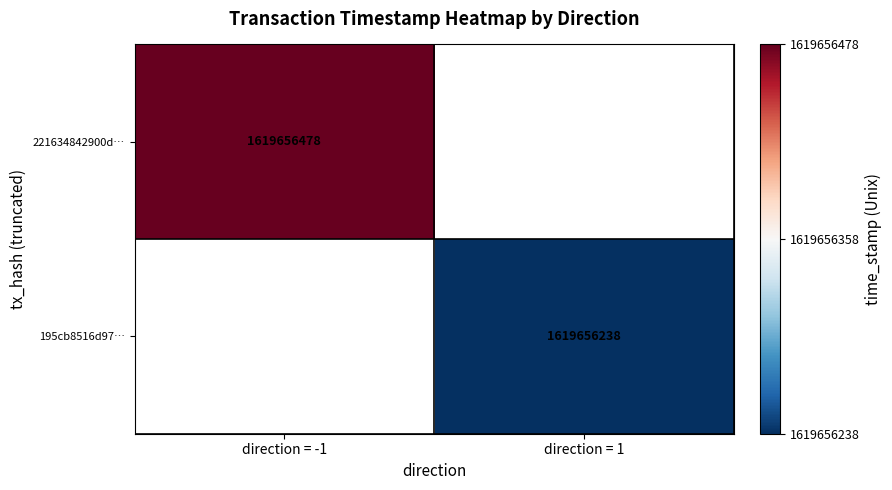

Reading left to right, extract all data points from this chart.

221634842900d1d9312775d34ebab6f3b69fcaa: -1	1619656478
195cb8516d97d8541bd8583fd3af387b53638de: 1	1619656238